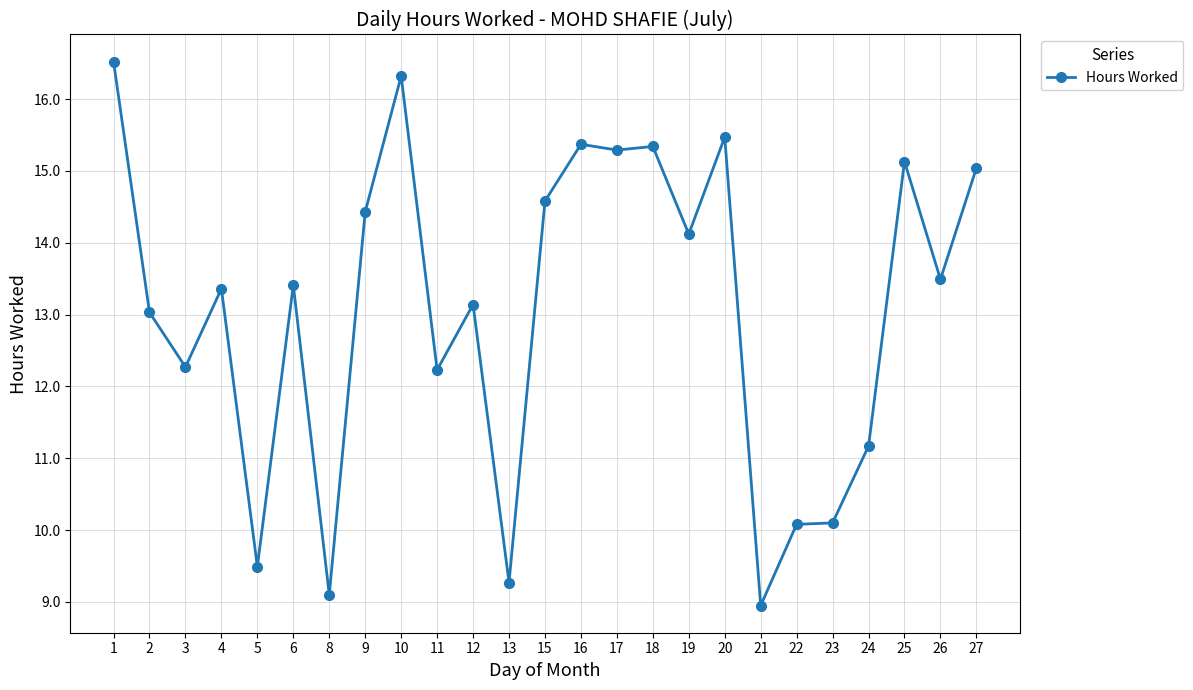

The value at 15 is 6.6. True or false?

False